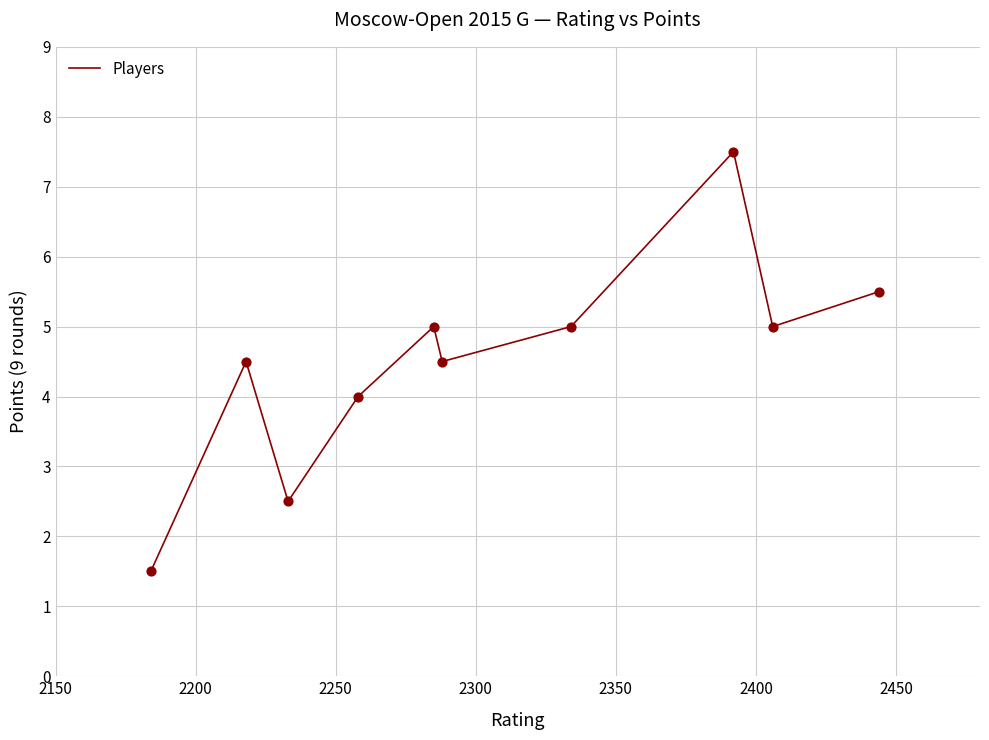

What is the difference between the maximum and minimum values?

6.0